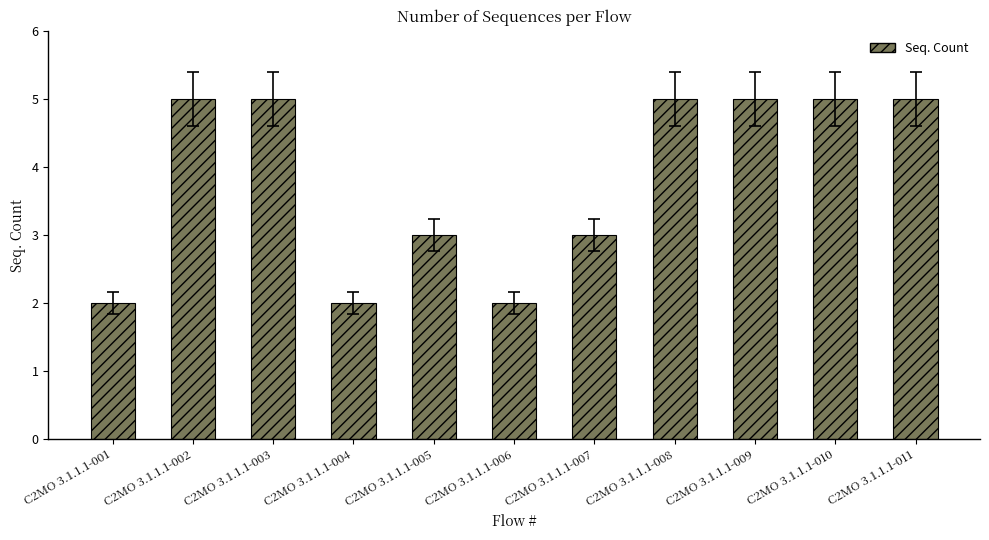

What is the average value?

4